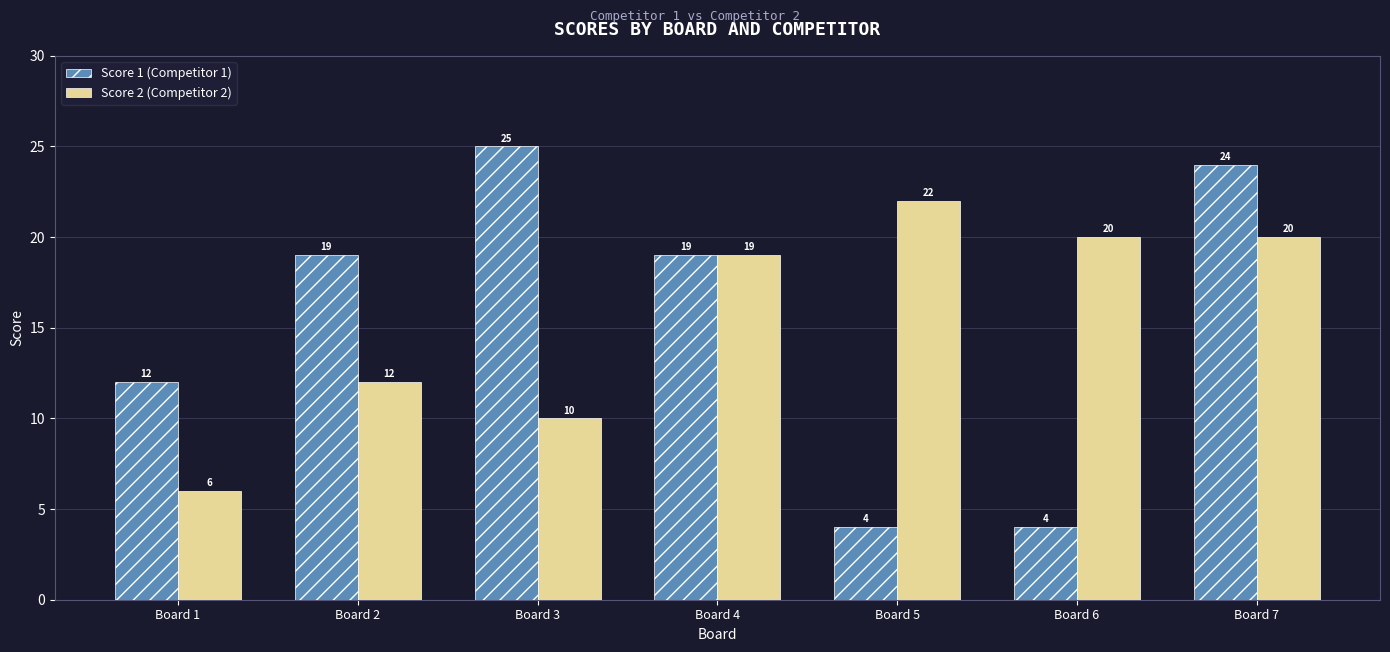

What is the sum of the Score 1 (Competitor 1) values at Board 5 and Board 3?

29